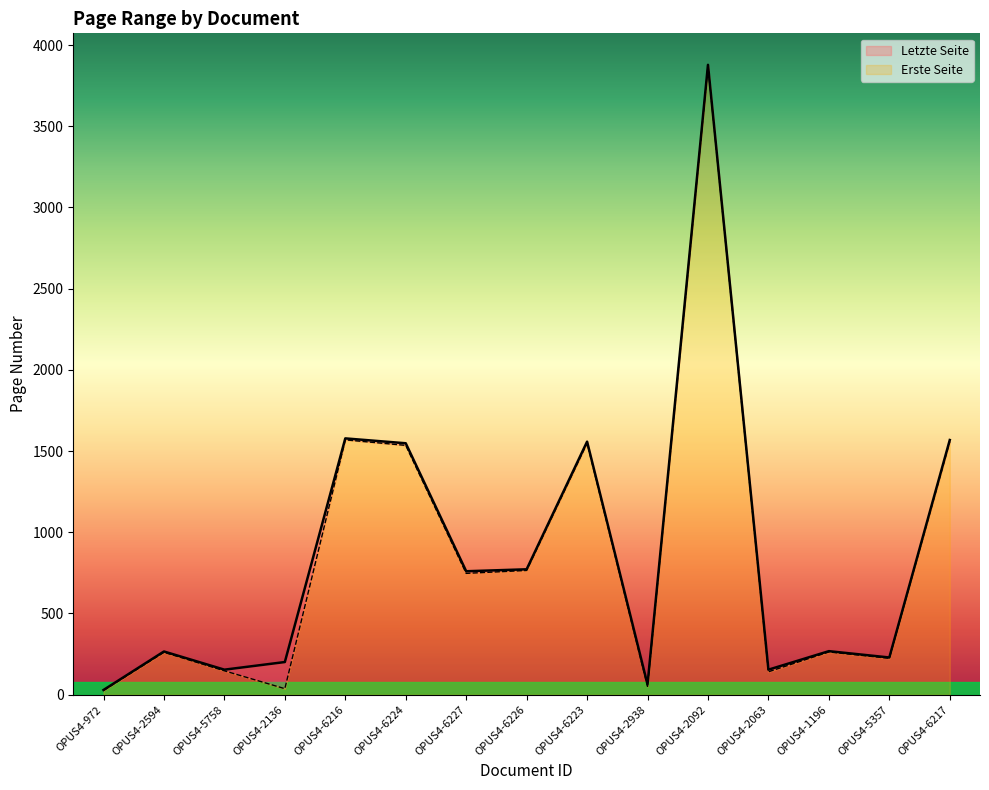

What are all the series names shown in the legend?

Letzte Seite, Erste Seite